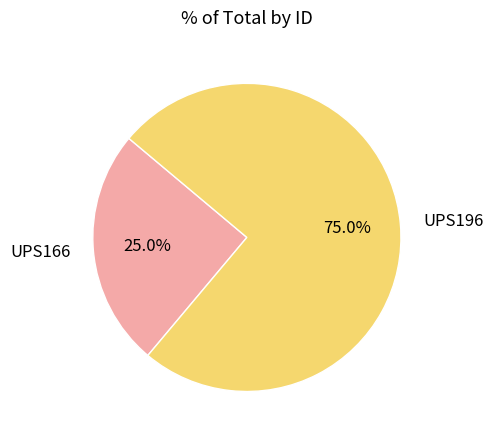

Which slice is the largest?

UPS196